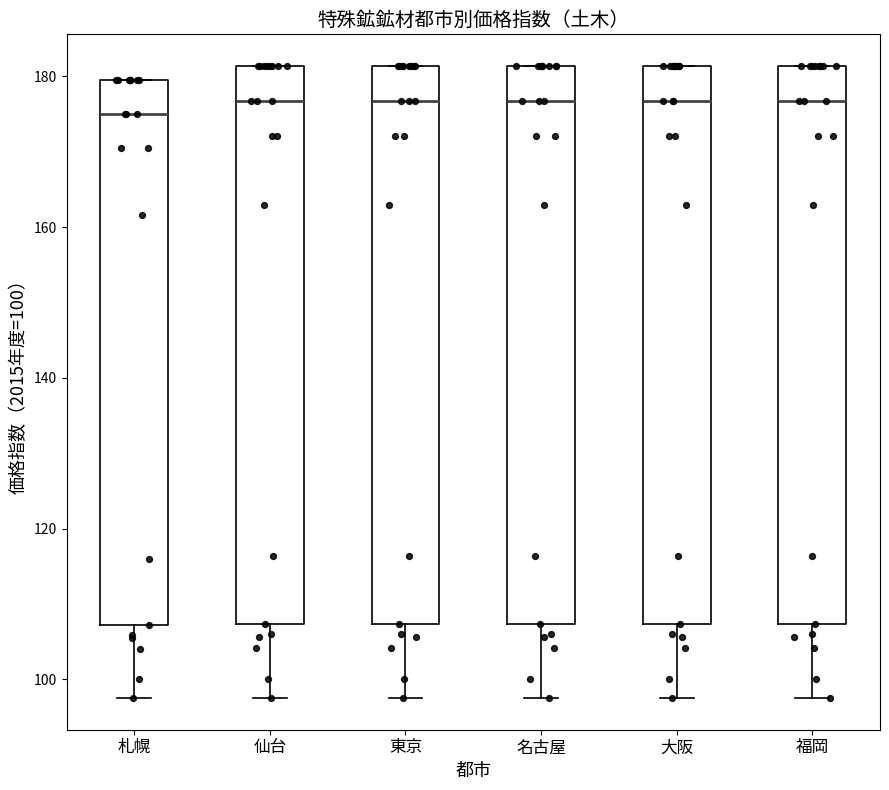

Reading left to right, transcribe this box plot: for each box, give where its median line is, the range the box spans, and where its two whiskers end, as read against the y-axis. The values are not printed on the chart, so give them approximately, as read against the axis.

札幌: median 176, box 108 to 180, whiskers 98 to 180
仙台: median 176, box 108 to 182, whiskers 98 to 182
東京: median 176, box 108 to 182, whiskers 98 to 182
名古屋: median 176, box 108 to 182, whiskers 98 to 182
大阪: median 176, box 108 to 182, whiskers 98 to 182
福岡: median 176, box 108 to 182, whiskers 98 to 182